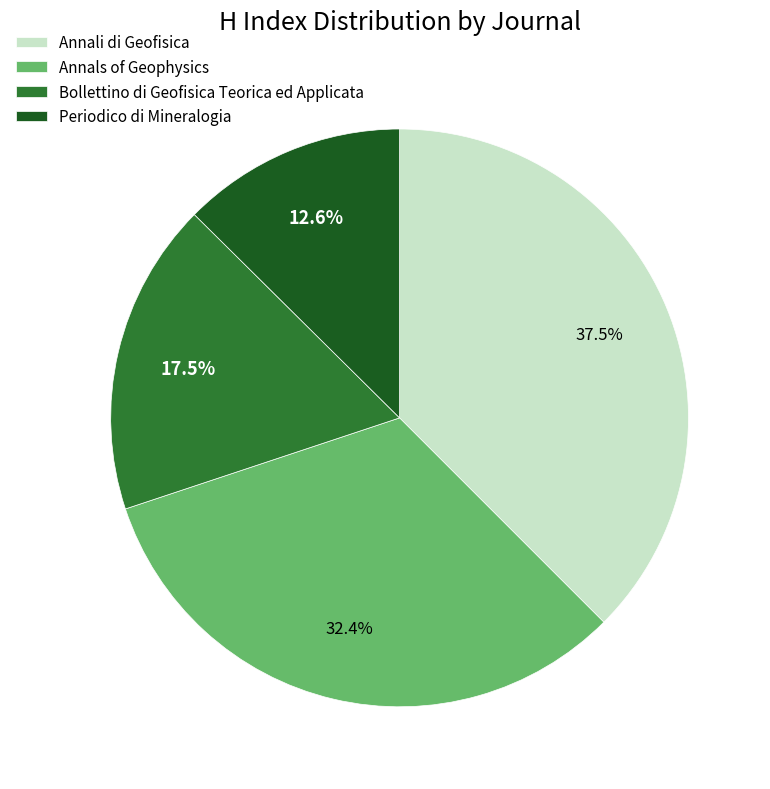

What is the smallest slice in the pie chart?

Periodico di Mineralogia